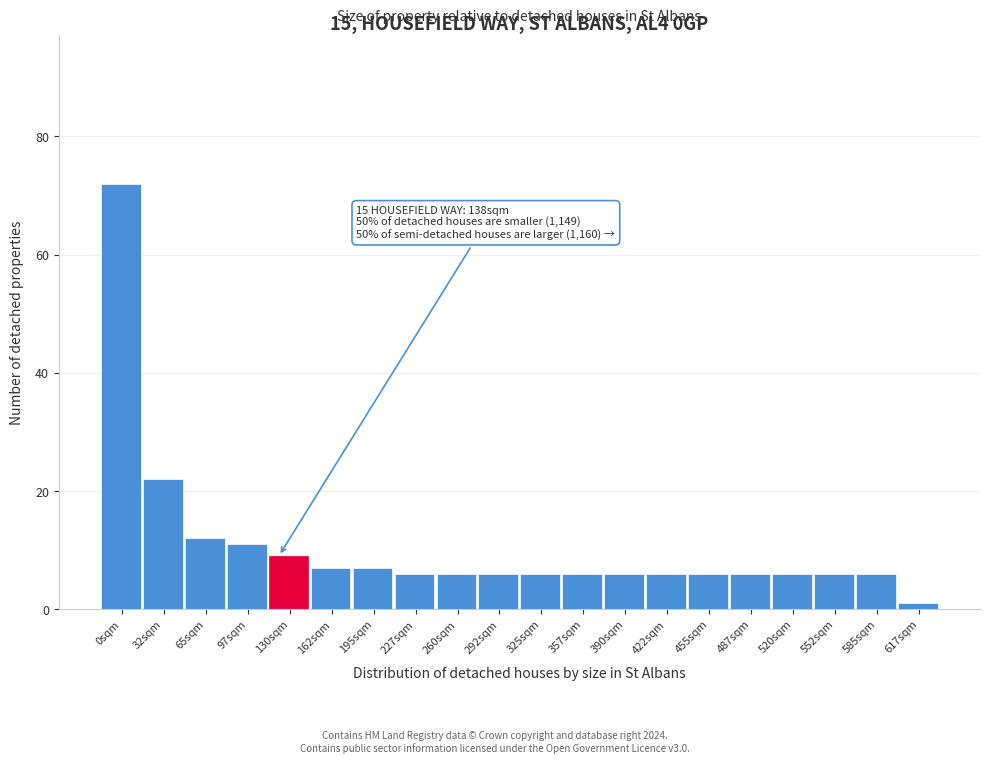

Reading right to left, extract all data points from this chart.

1	6	6	6	6	6	6	6	6	6	6	6	6	7	7	9	11	12	22	72